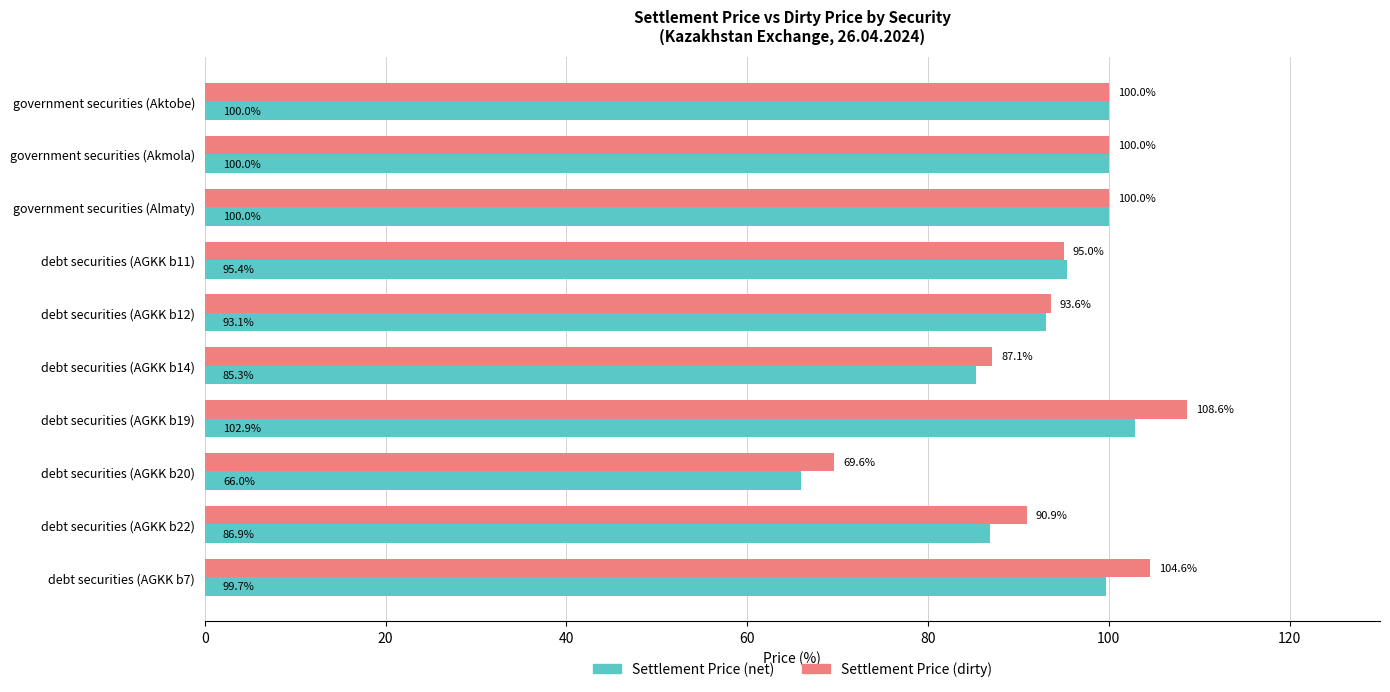

Which series has the largest range (max minus min)?

Settlement Price (dirty)